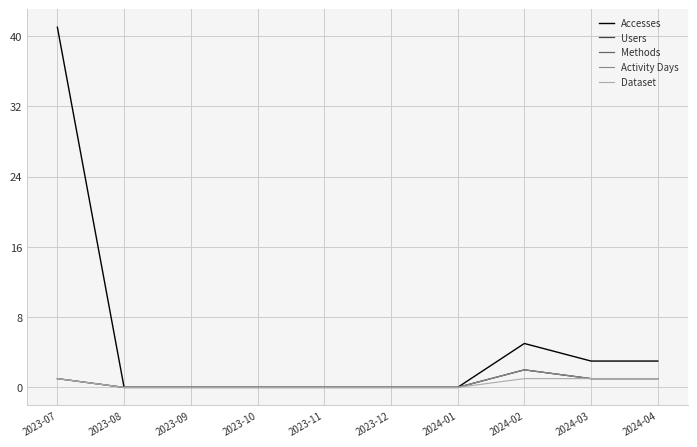

Which series has the largest total across all categories?

Accesses